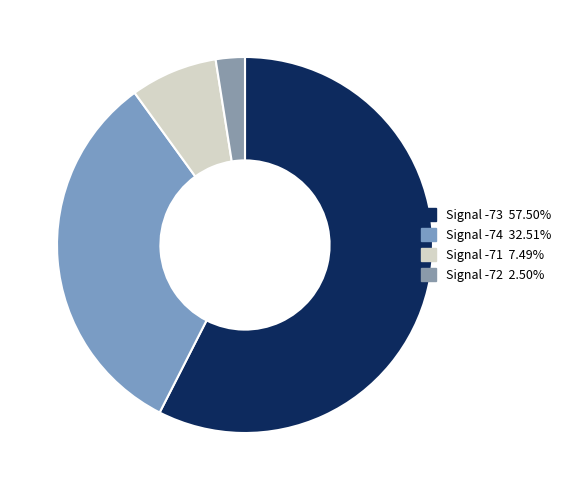

How many segments does this pie chart have?

4